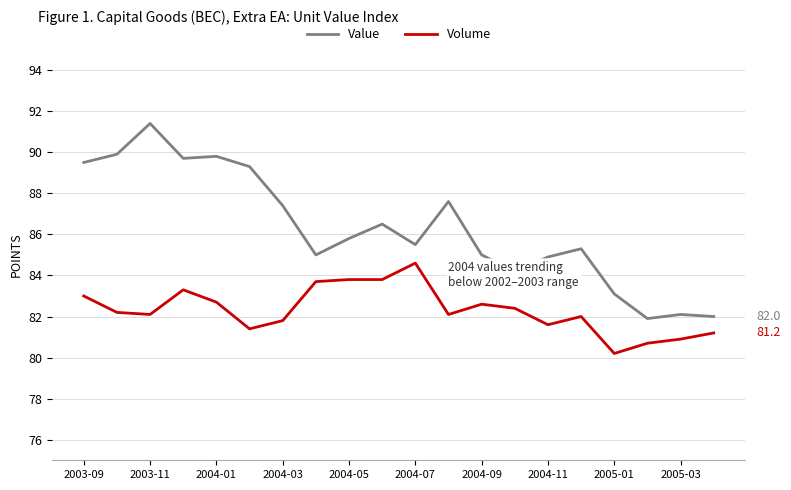

True or false: Value and Volume cross at least once.

False